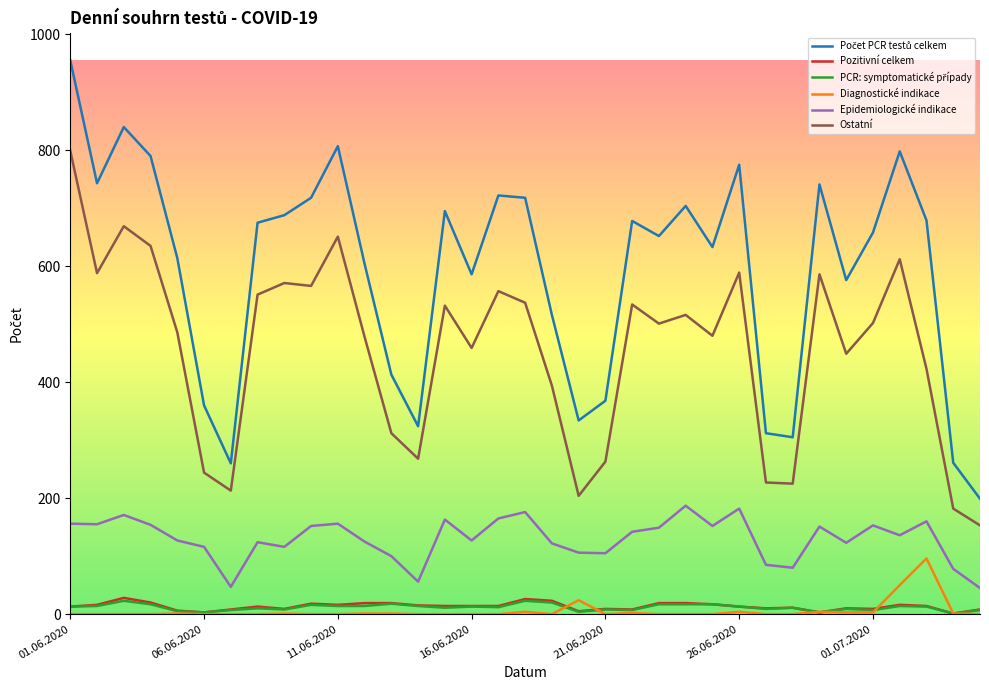

True or false: Ostatní and Pozitivní celkem cross at least once.

False